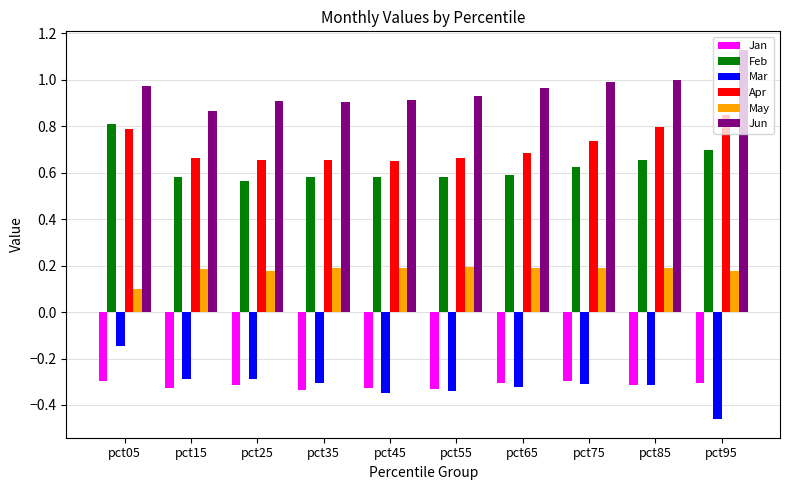

True or false: Feb has a value of 1.4 at pct05.

False